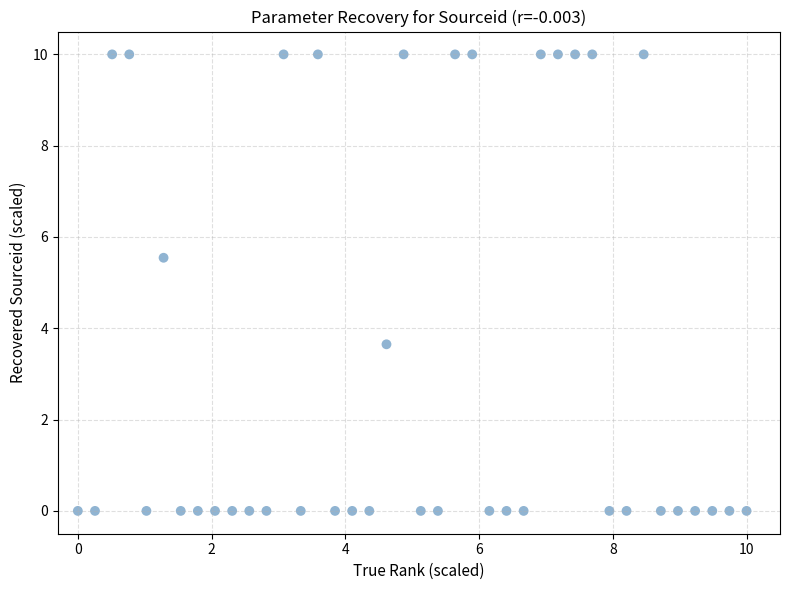

What Y value in the scatter plot is closest to 5?

5.5